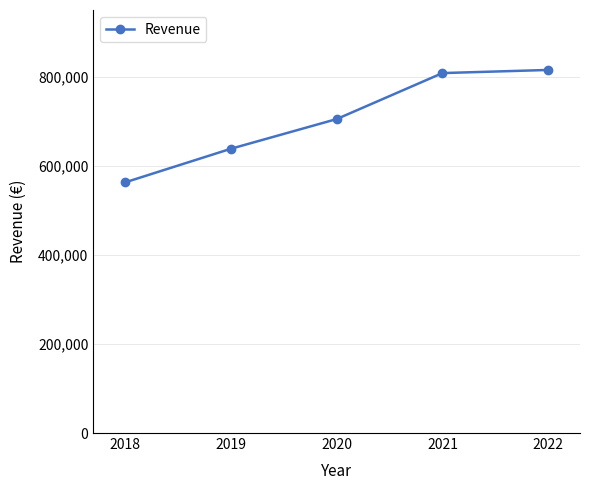

What is the average value?

706010.2